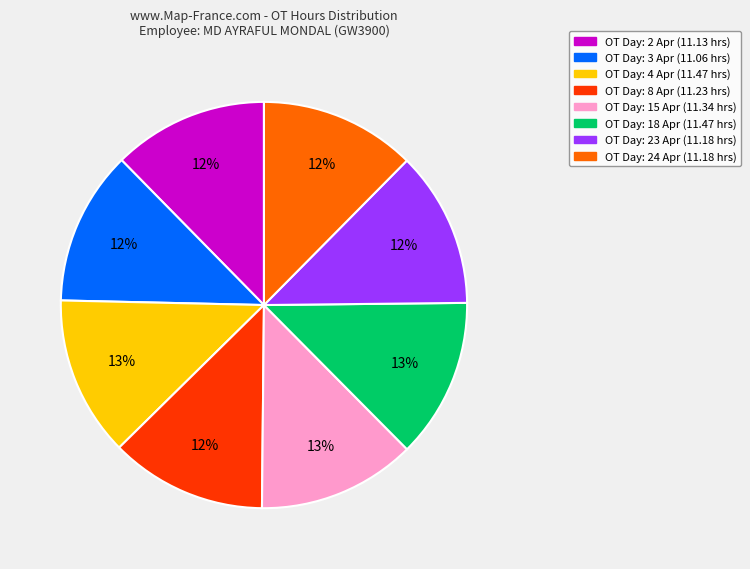

Is there any slice that represents more than half of the pie?

No